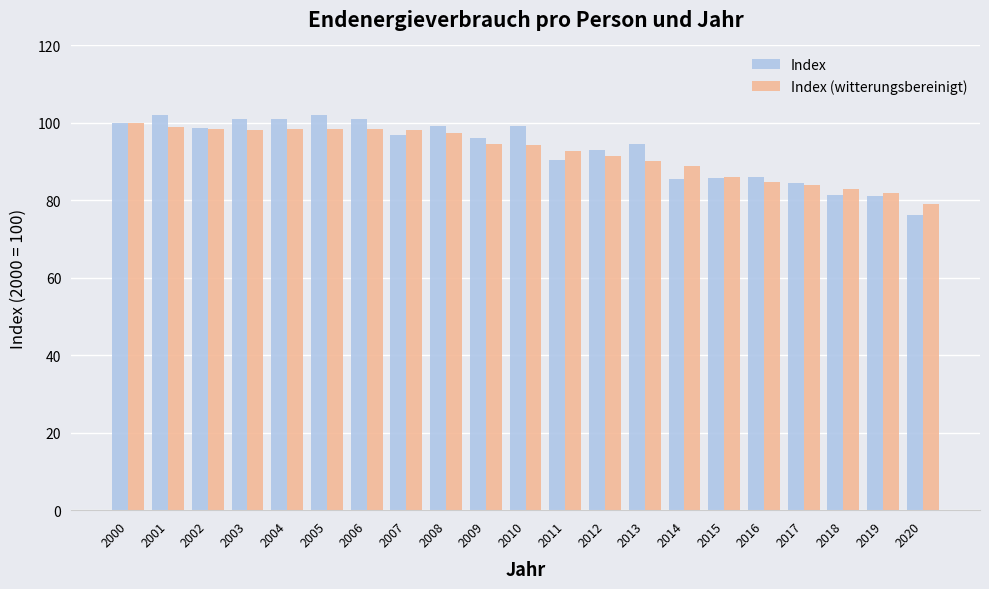

What is the total value across all series at 2011?

183.1